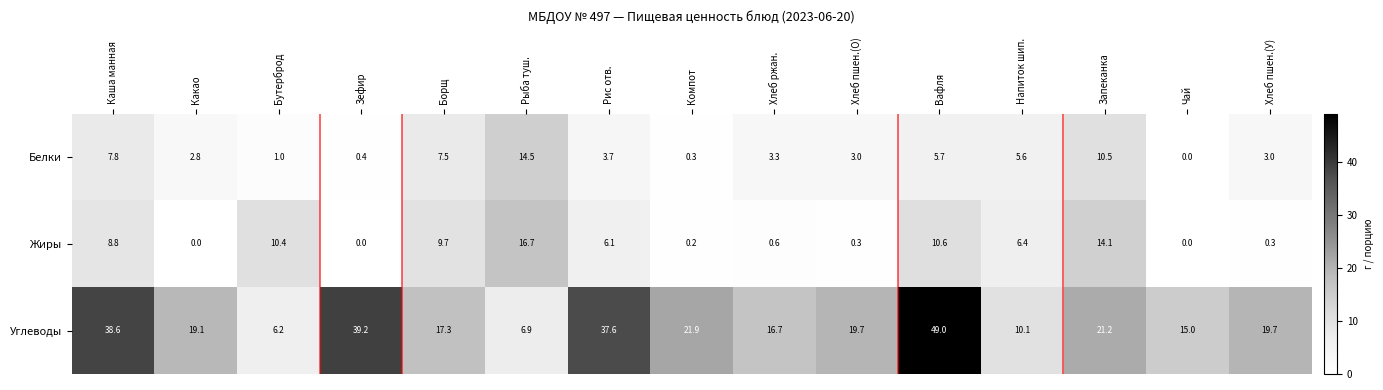

Is it true that Белки equals 3.0 at Хлеб пшен.(У)?

True